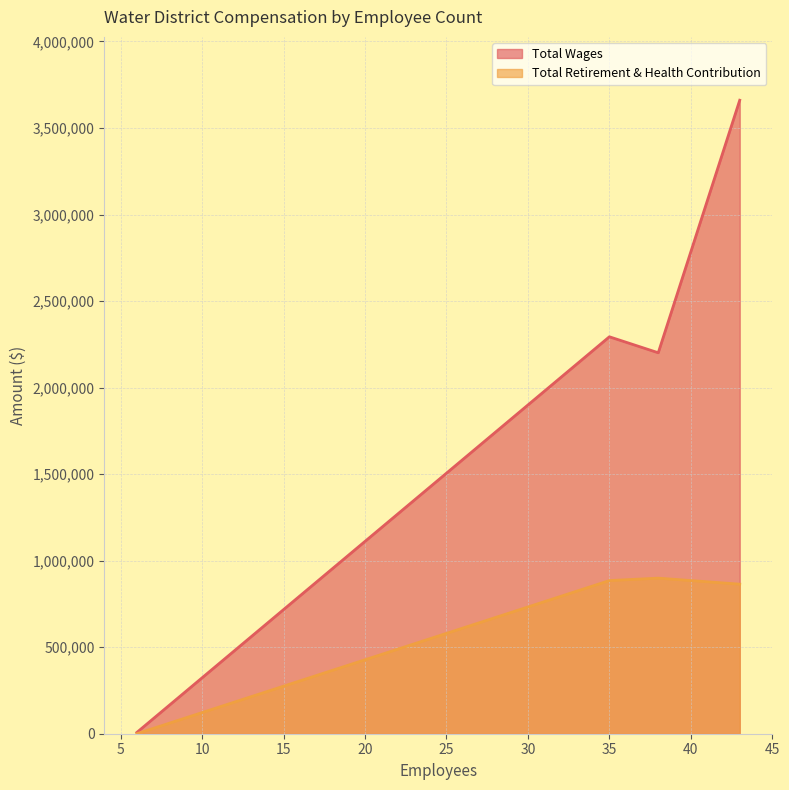

True or false: Total Retirement & Health Contribution and Total Wages intersect in this chart.

False